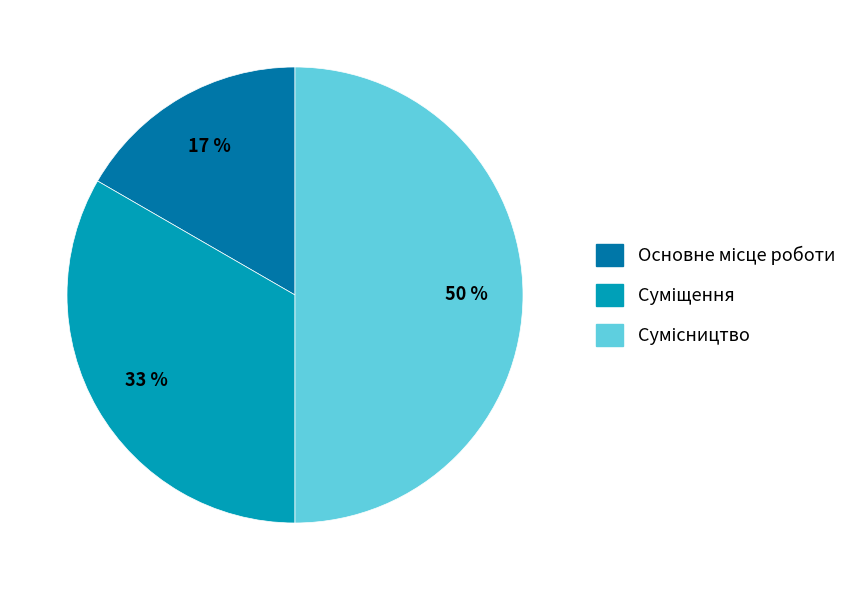

To the nearest percent, what is the average slice percentage?

33%